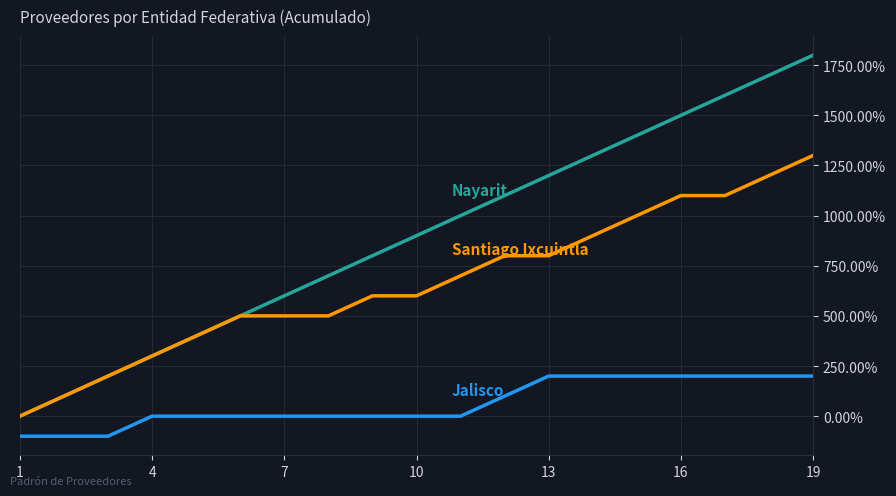

How many lines are shown in the chart?

3